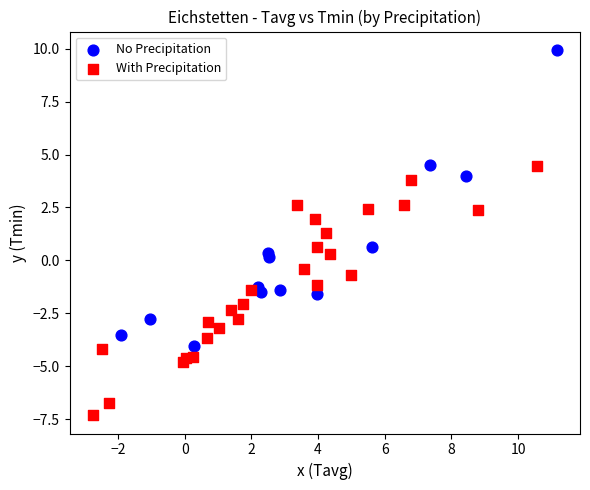

Which series contains the highest Y value?

No Precipitation